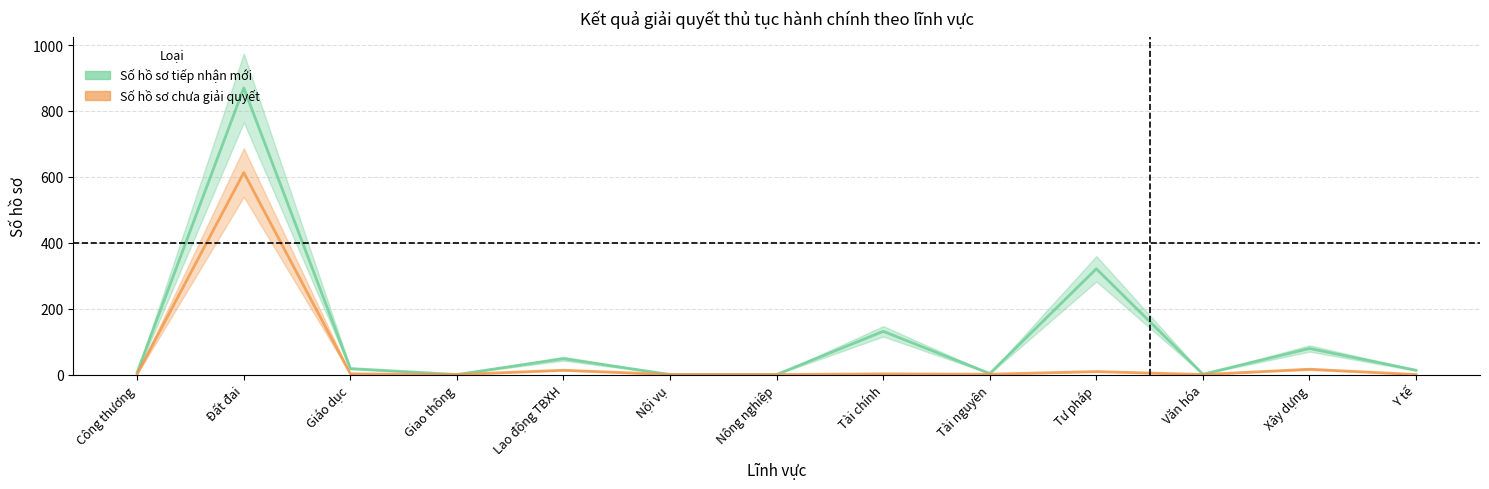

Is it true that Số hồ sơ chưa giải quyết equals 9 at Tư pháp?

True